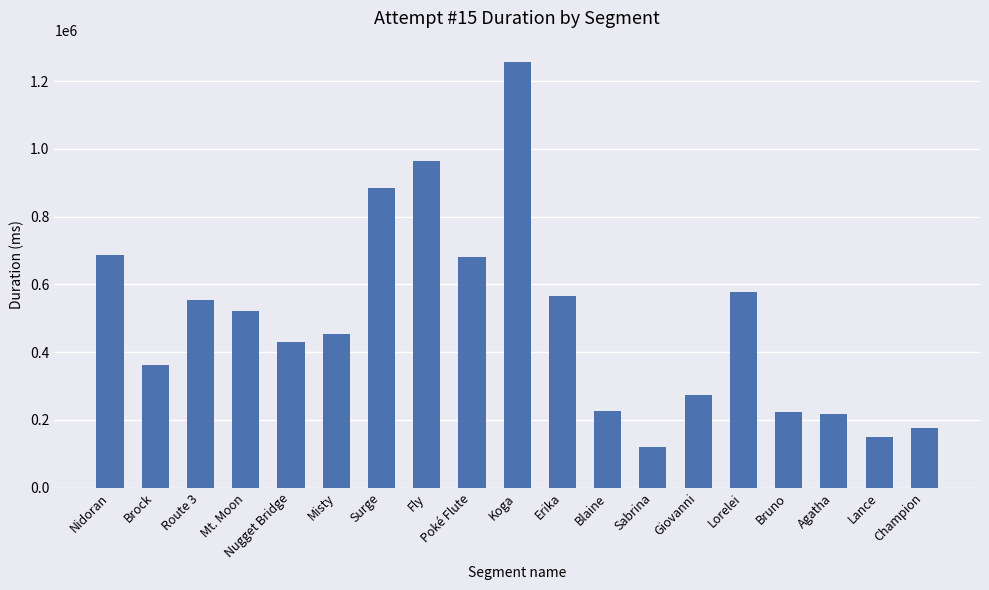

What is the value of the 7th bar from the left?

885090